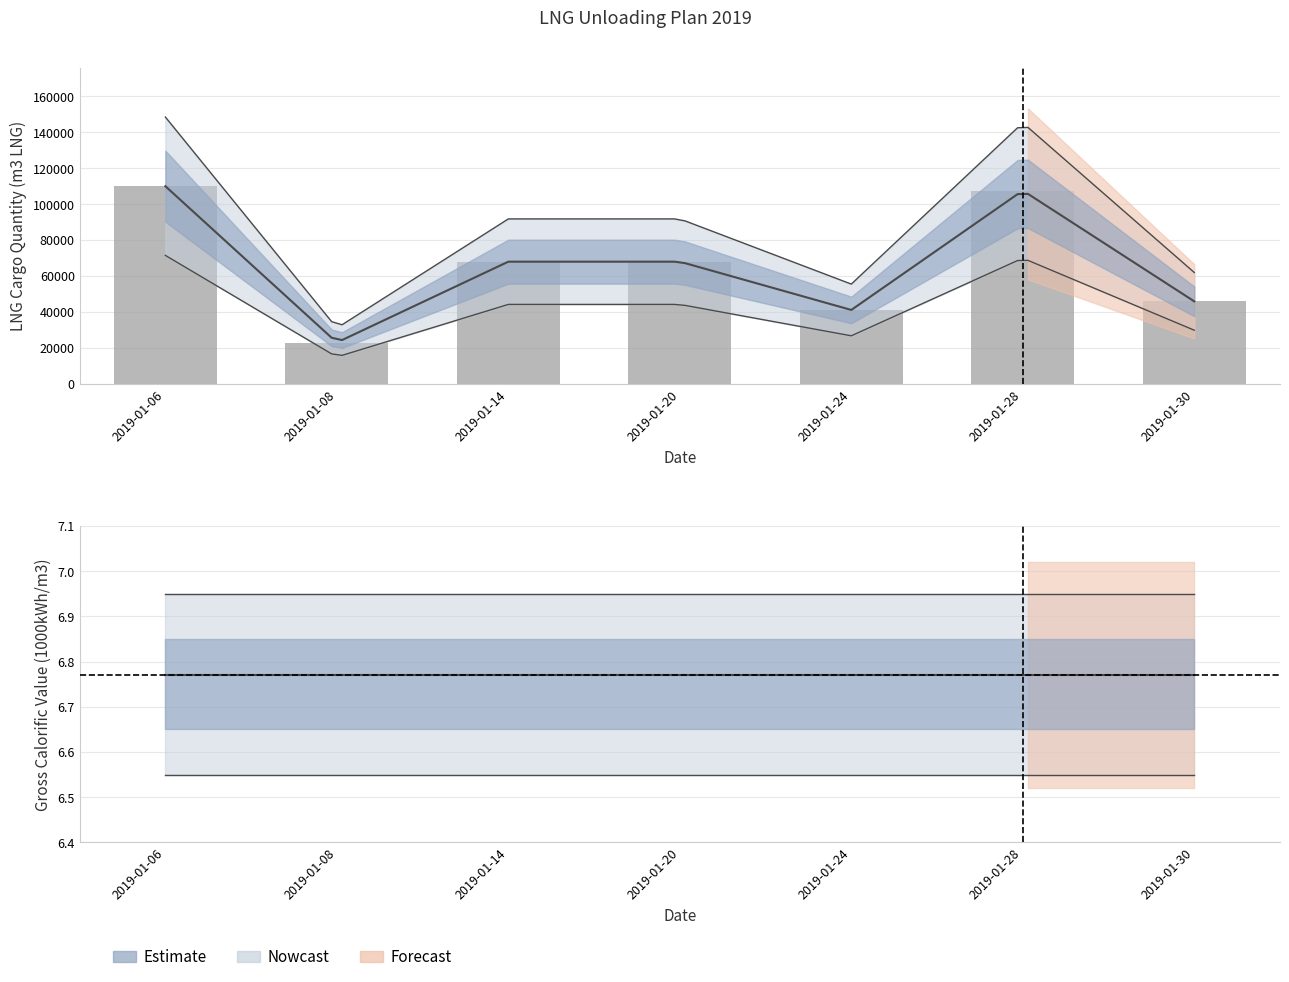

What is the value of the 3rd bar from the left?

68000